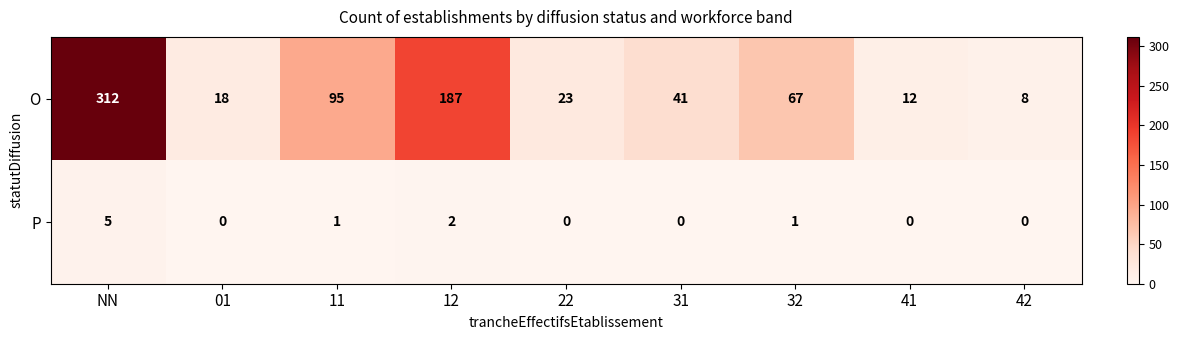

What is the sum of all P values?

9